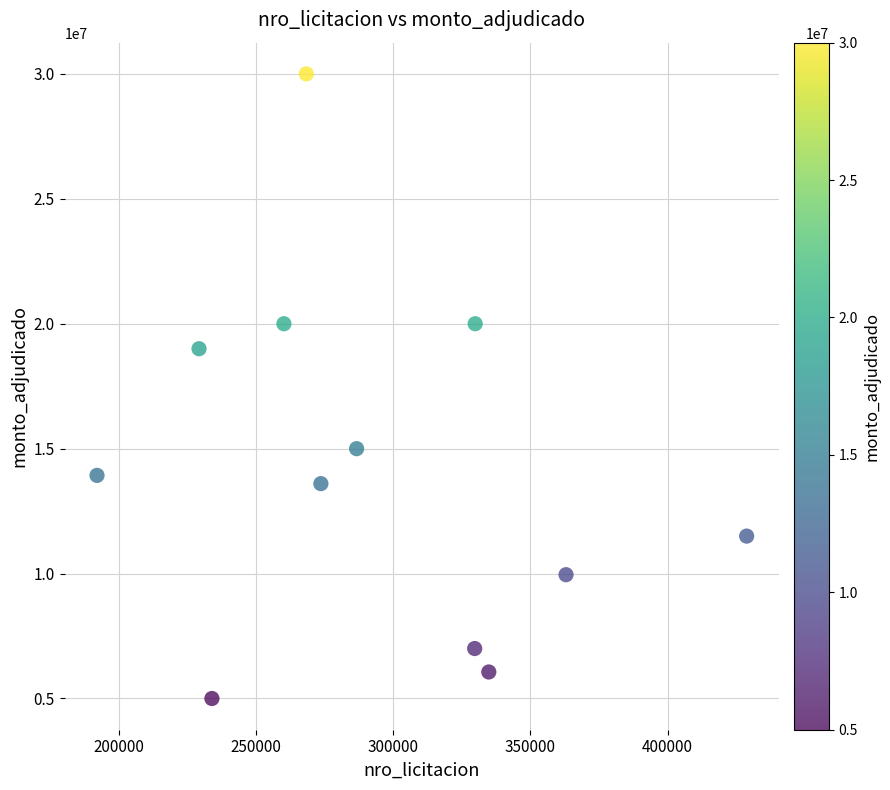

What Y value in the scatter plot is closest to 17500000?

19000000